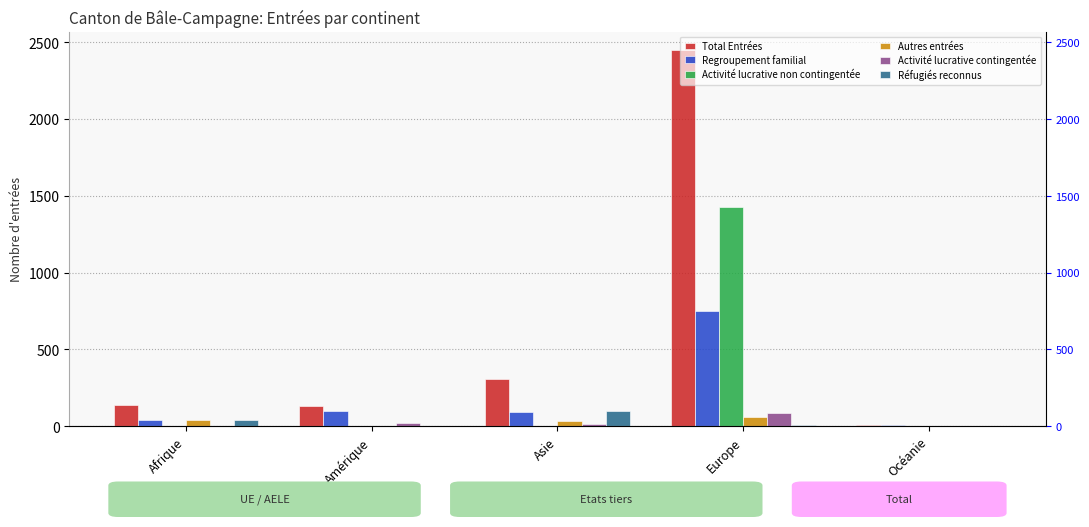

At which category does the chart reach its minimum across all series?

Afrique